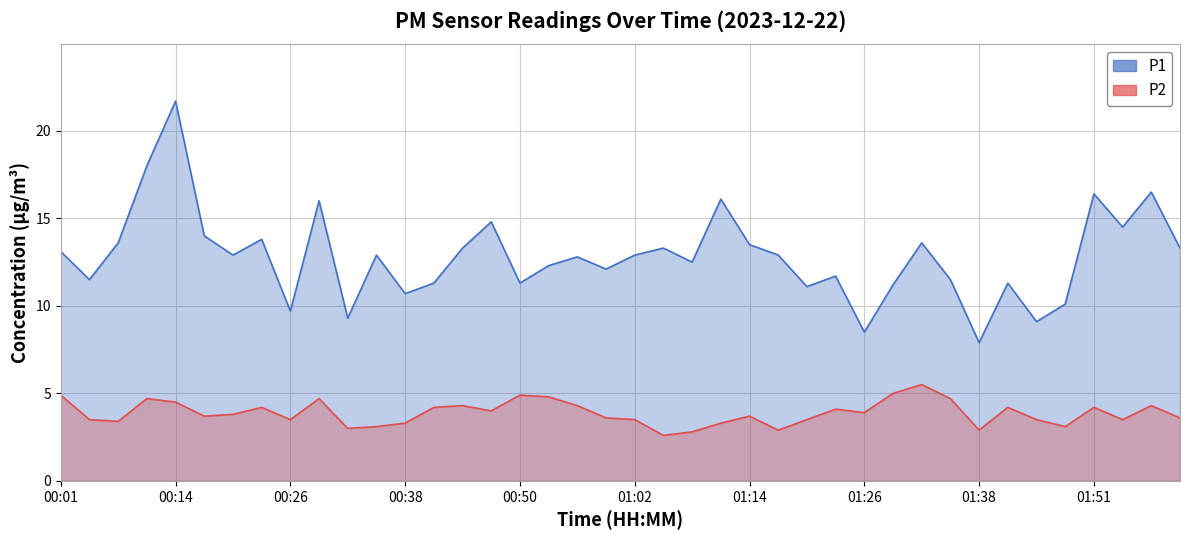

True or false: P2 and P1 intersect in this chart.

False